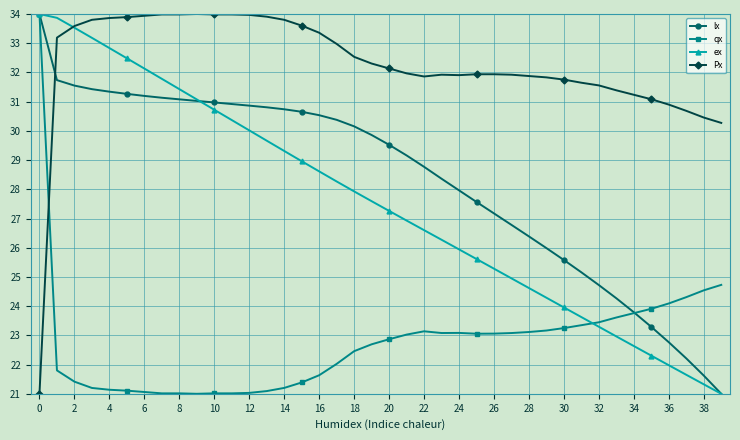

Does the chart have visible grid lines?

Yes